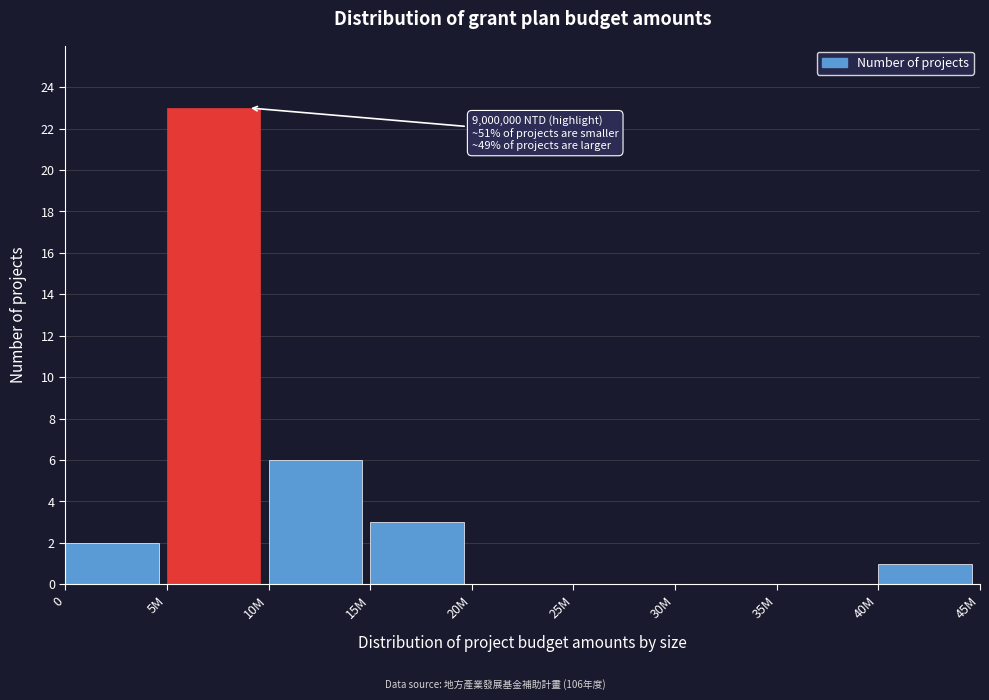

Reading left to right, extract all data points from this chart.

0=2	5M=23	10M=6	15M=3	20M=0	25M=0	30M=0	35M=0	40M=1